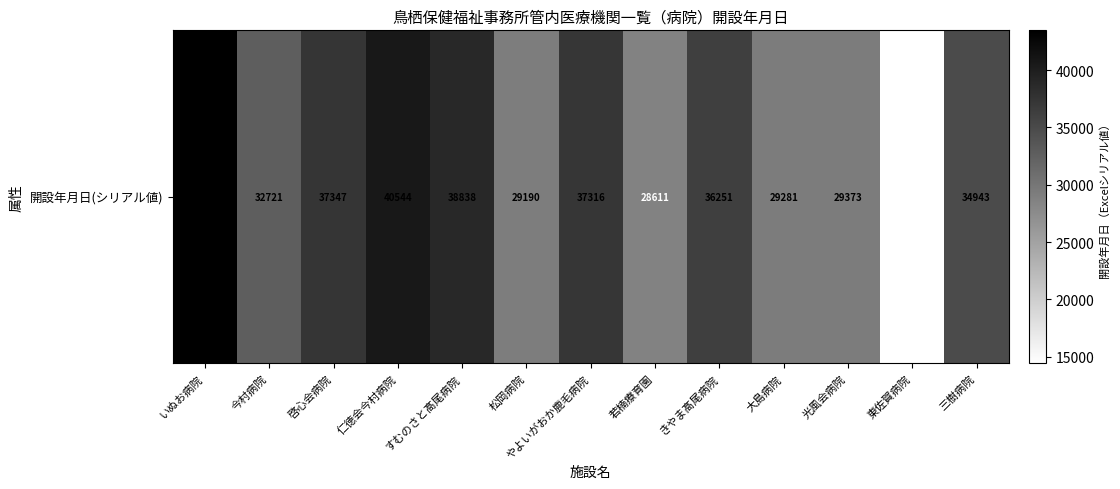

Rank the categories by value from highest to lowest.

いぬお病院, 仁徳会今村病院, すむのさと髙尾病院, 啓心会病院, やよいがおか鹿毛病院, きやま髙尾病院, 三樹病院, 今村病院, 光風会病院, 大島病院, 松岡病院, 若楠療育園, 東佐賀病院